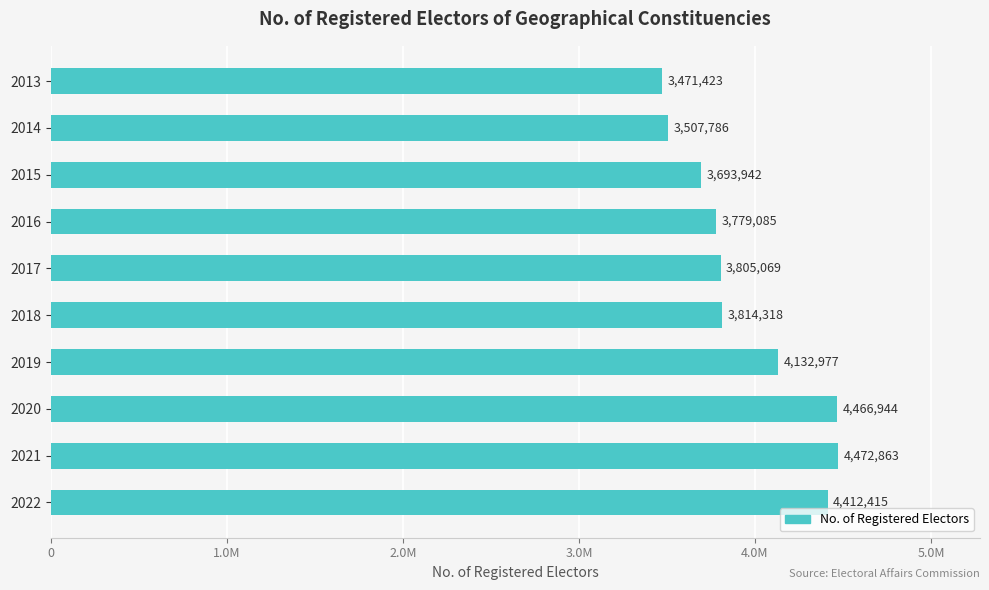

List the labels in order of value, smallest first.

2013, 2014, 2015, 2016, 2017, 2018, 2019, 2022, 2020, 2021